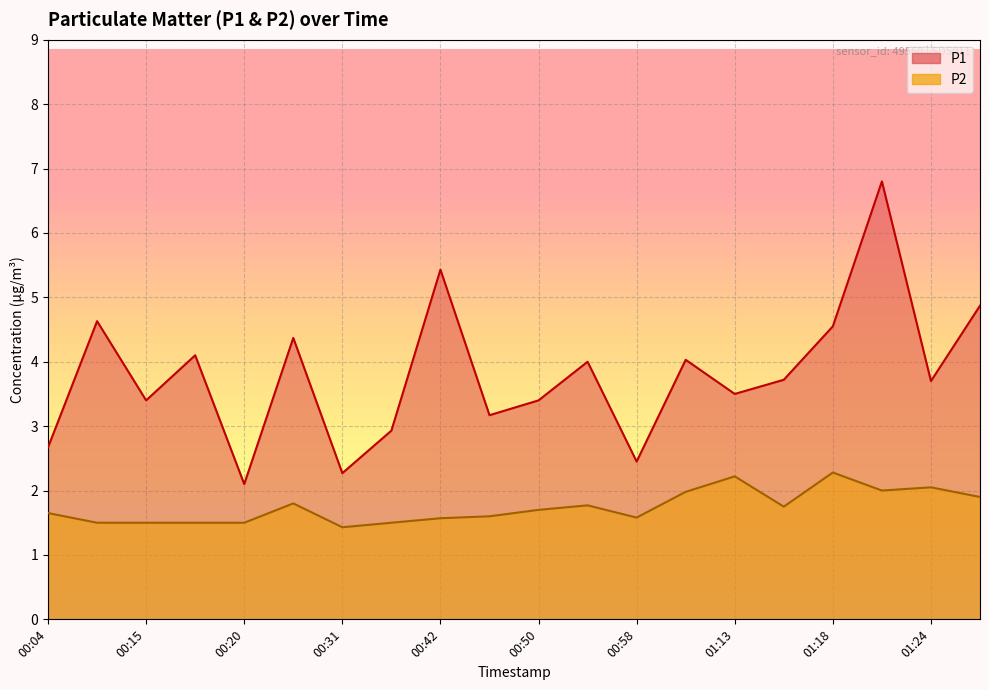

Where is P1 nearest to the value 4?

00:55